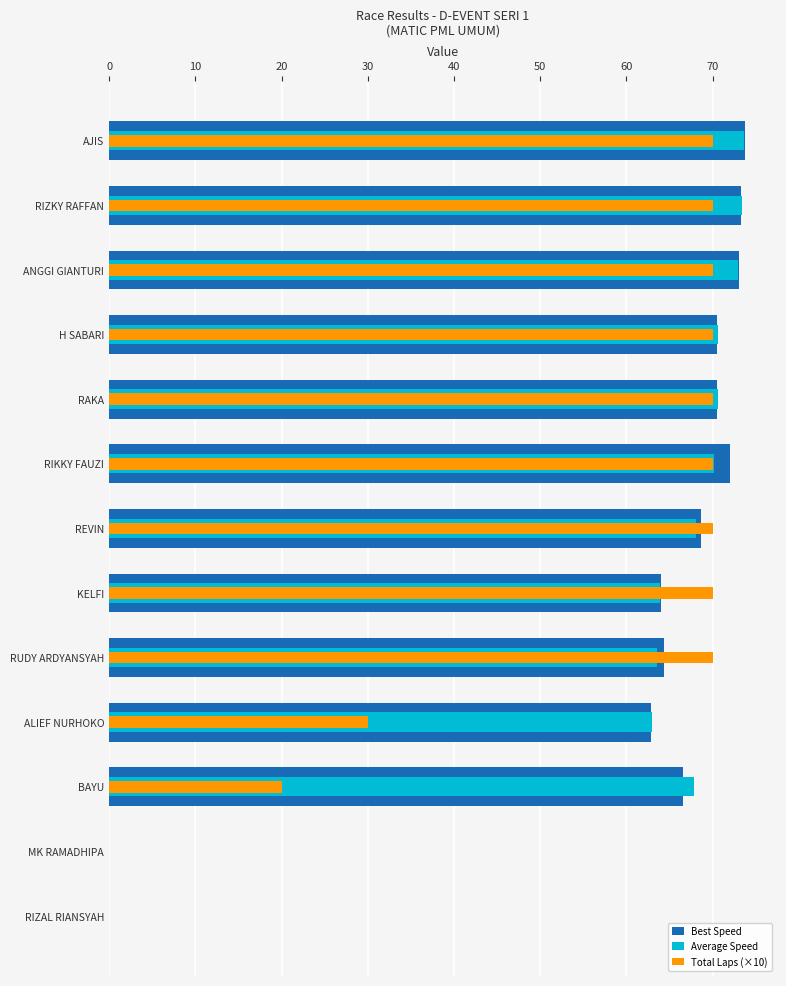

What is the difference between the maximum and minimum values in the Total Laps (×10) series?

70.0